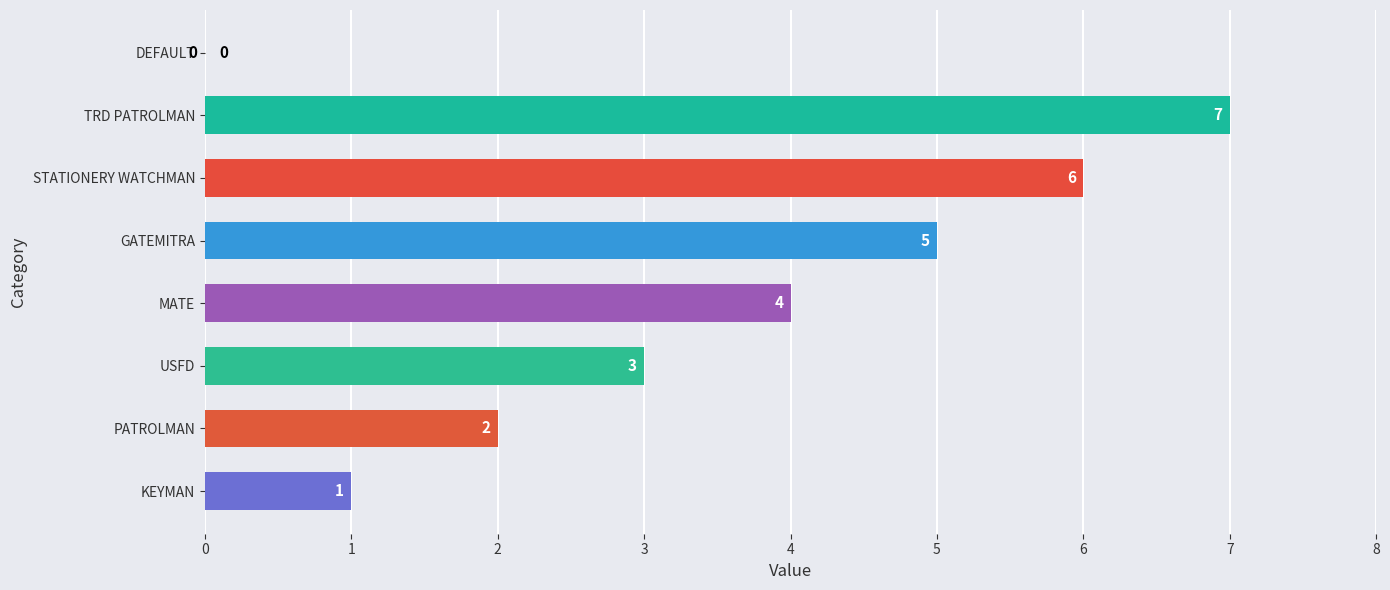

Is it true that the value at GATEMITRA is 2?

False